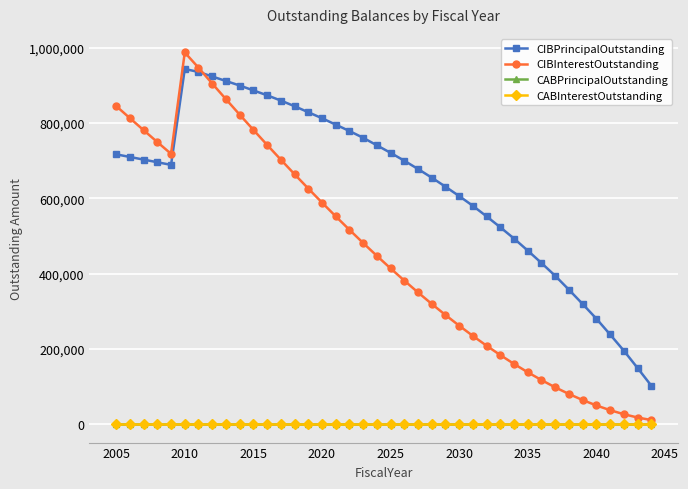

What is the maximum value shown in the chart?

987847.5